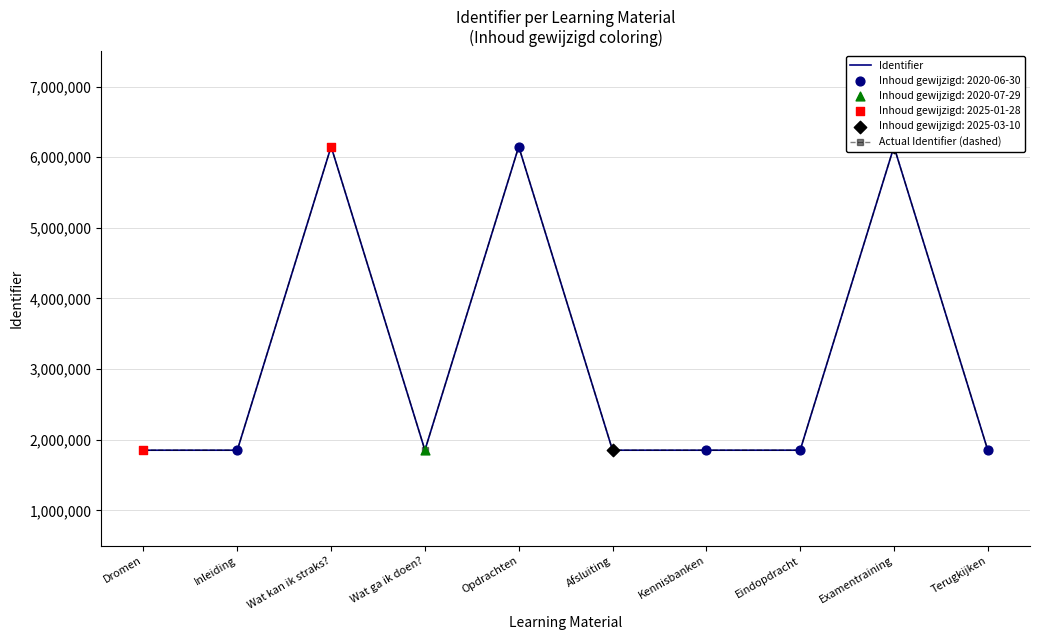

What is the total value across all series at Terugkijken?

3701980